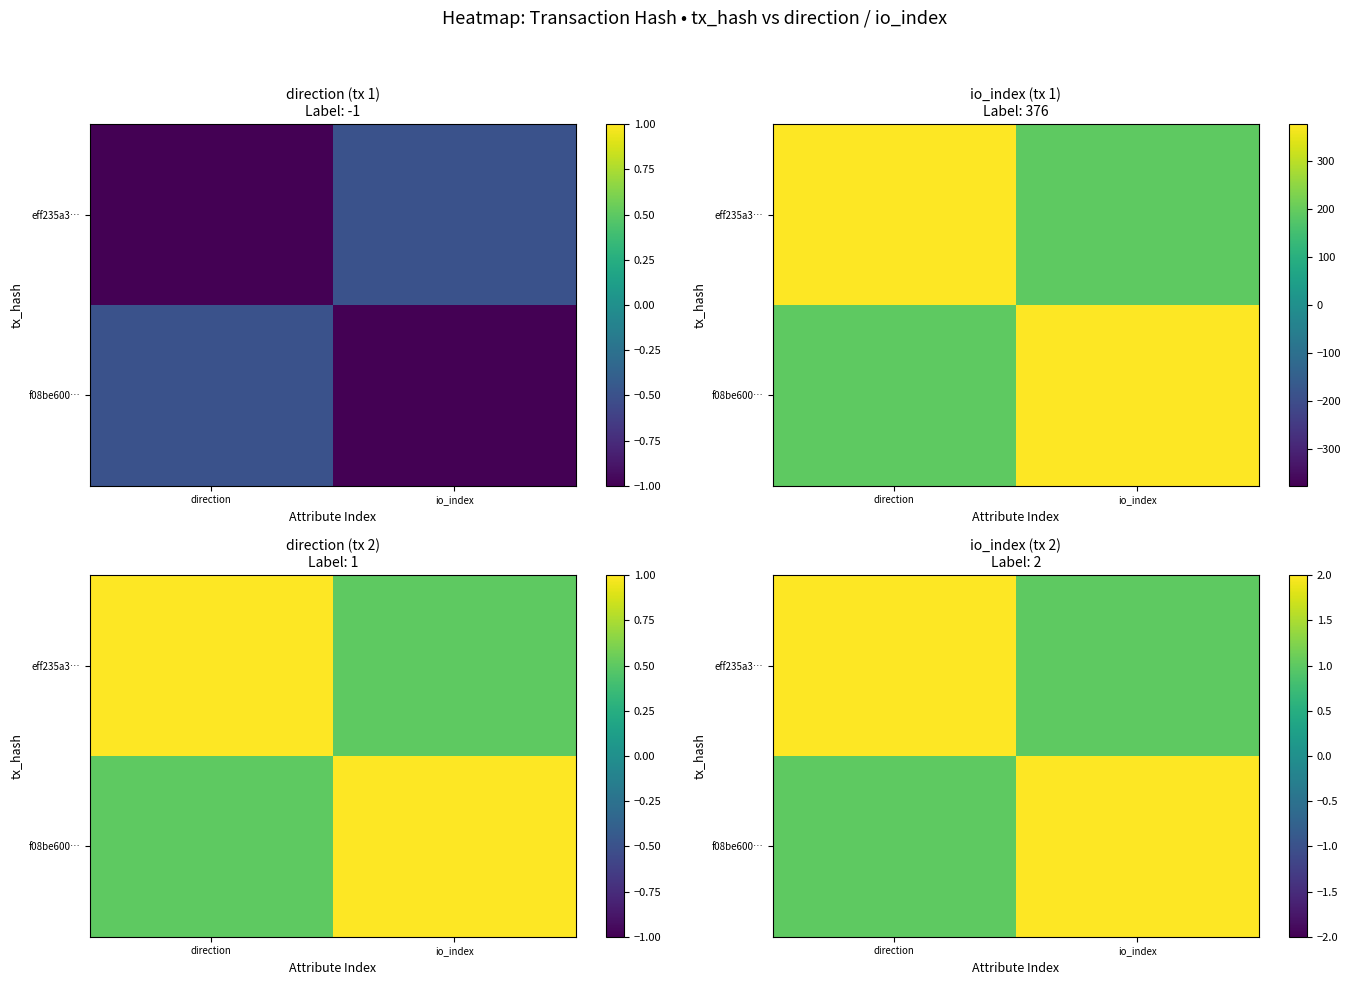

At io_index, list the series in order from largest to smallest.

f08be600…, eff235a3…